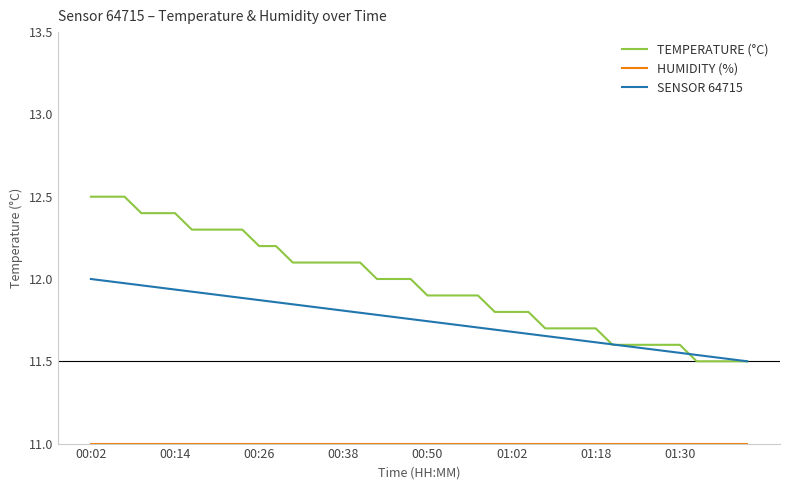

What is the maximum value shown in the chart?

12.5